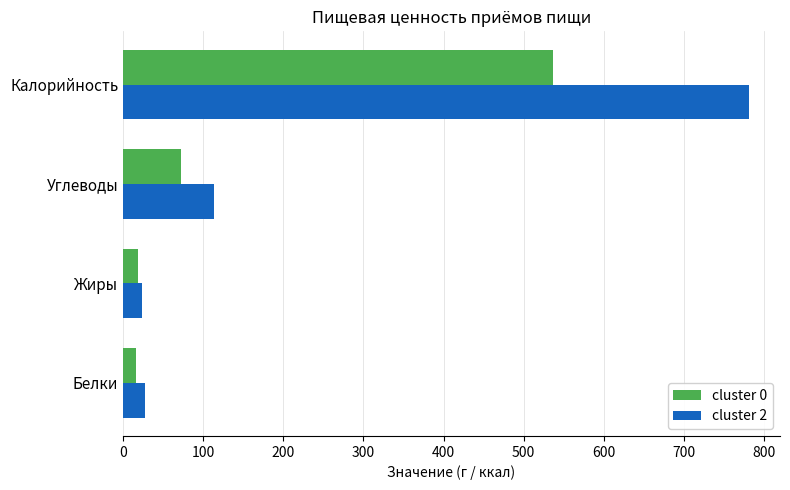

The value of cluster 0 at Жиры is 19.0. True or false?

True